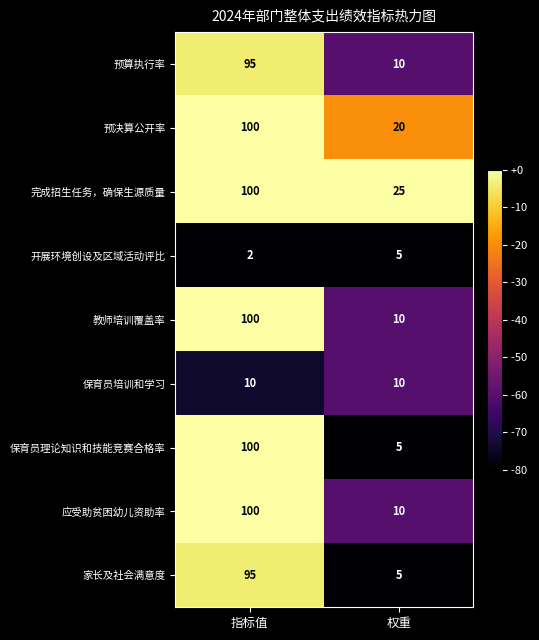

What is the greatest value displayed?

100